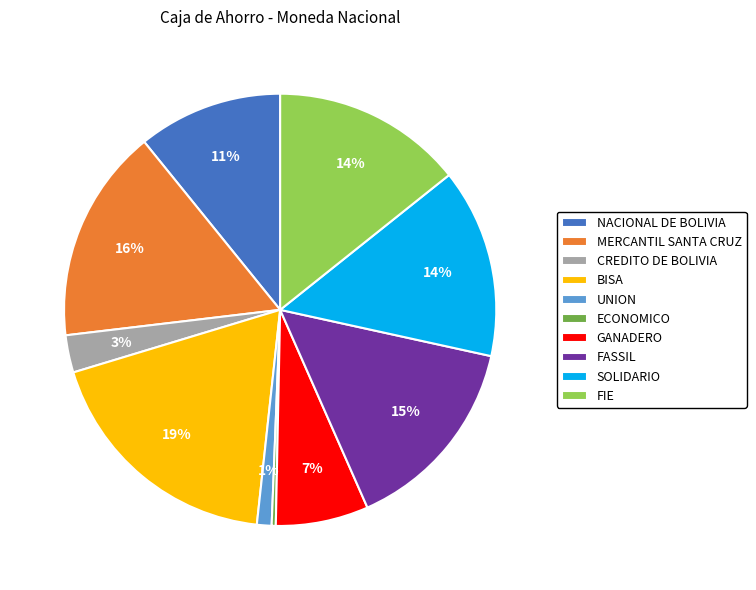

To the nearest percent, what is the difference between the NACIONAL DE BOLIVIA and ECONOMICO slice percentages?

11%